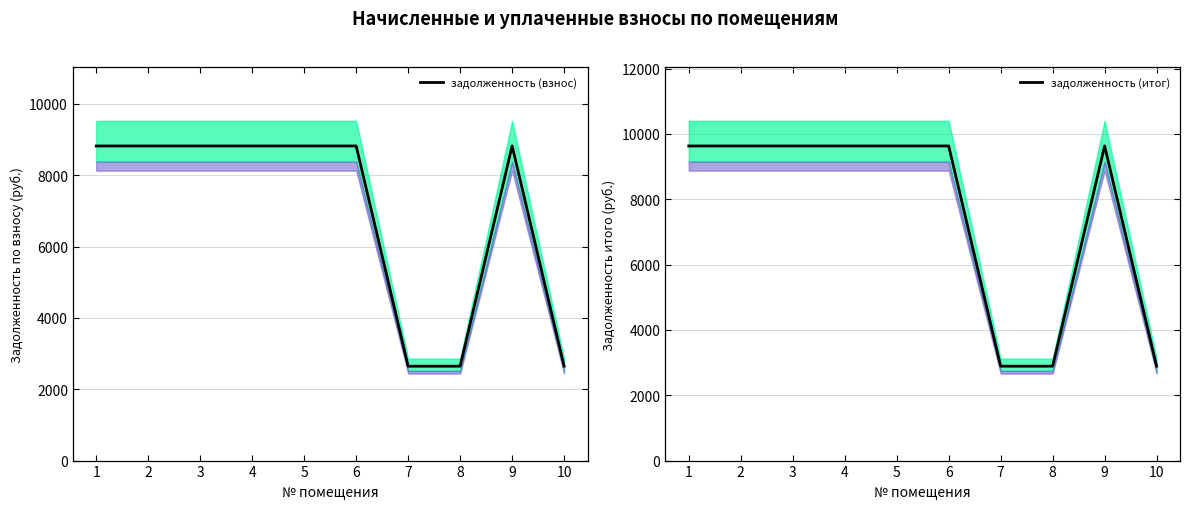

List the labels in order of задолженность (итог) value, largest first.

1, 2, 3, 4, 5, 6, 9, 7, 8, 10